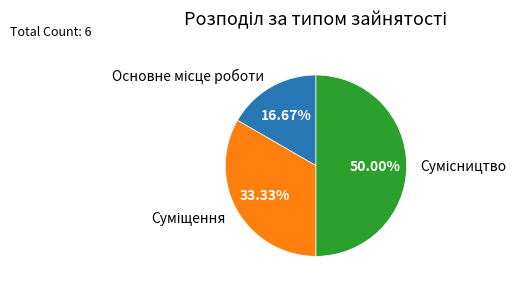

Which has a higher value, Суміщення or Сумісництво?

Сумісництво